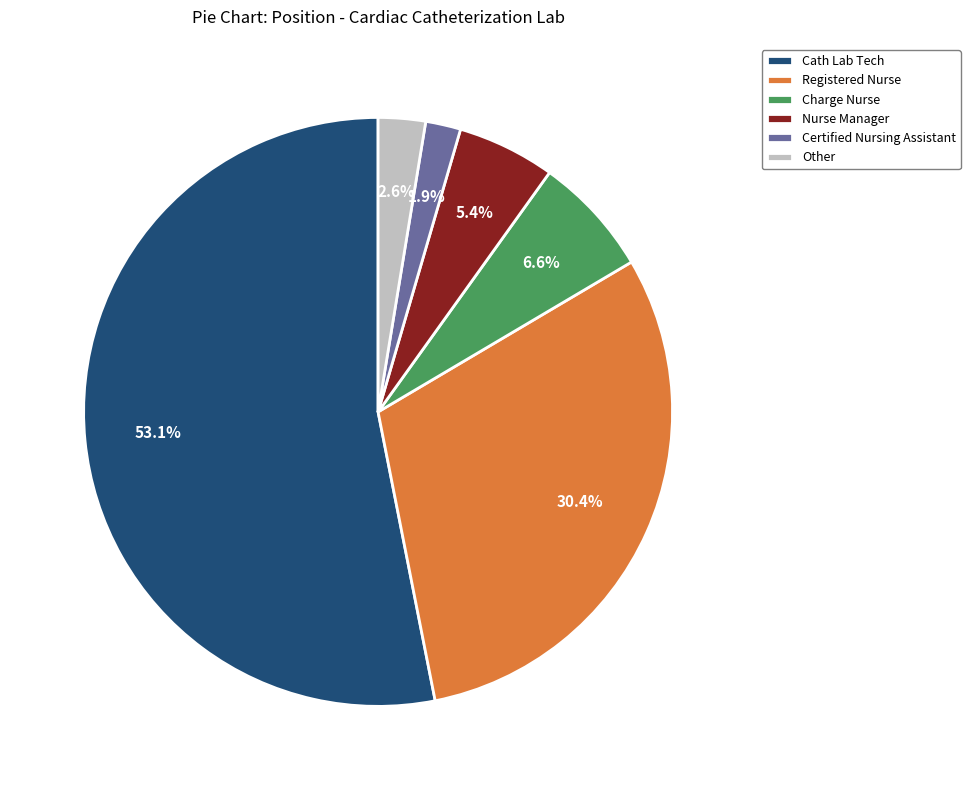

What percentage is NOT represented by Nurse Manager?

94.6%